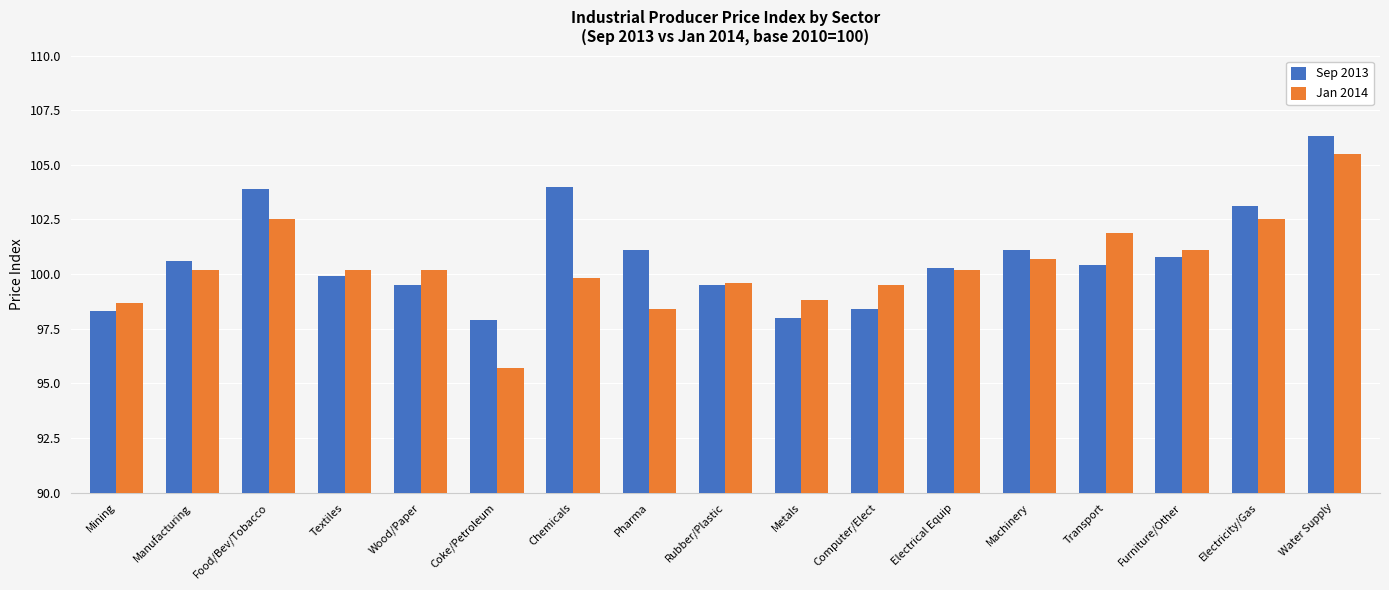

What is the value of the Jan 2014 bar at the 13th from the left?

100.7